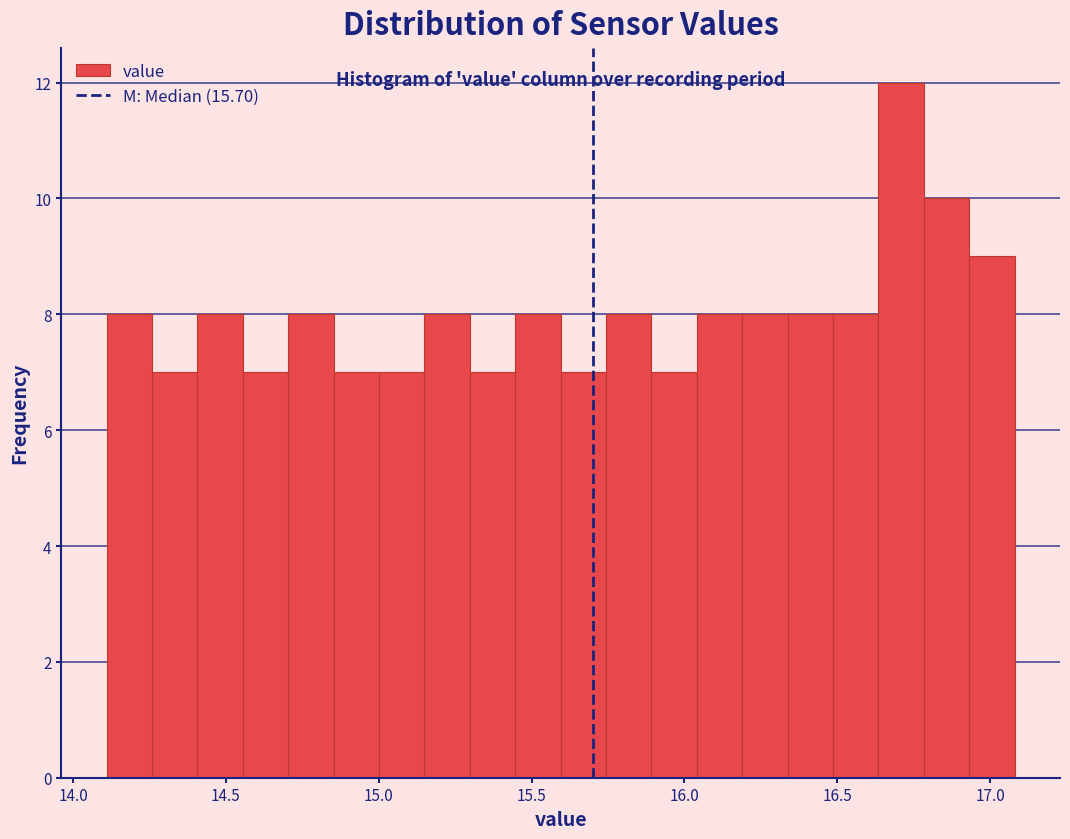

Read against the x-axis, roughly where is the centre of the tallest bar?

16.70